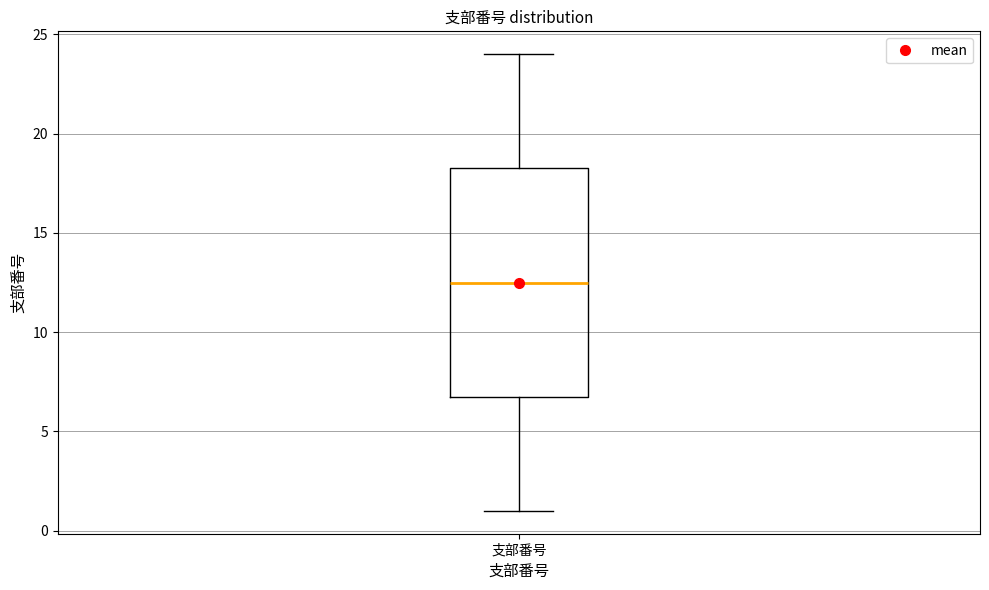

Where does the median line of the box for 支部番号 sit on the y-axis? The values are not printed on the chart, so give them approximately, as read against the axis.

12.5